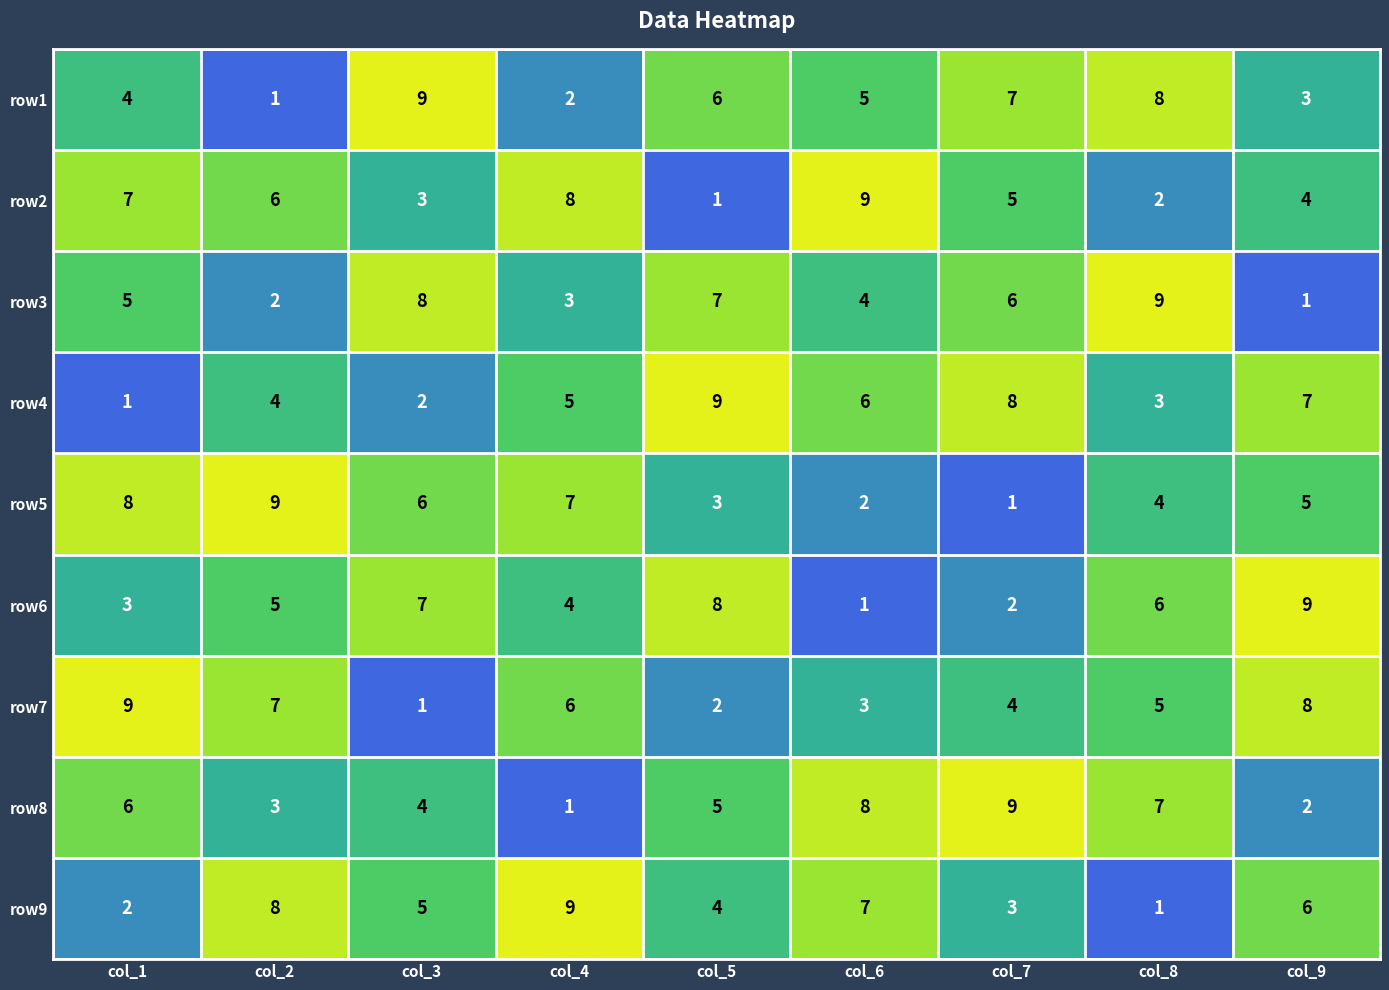

What value does the row1 series have at col_5?

6